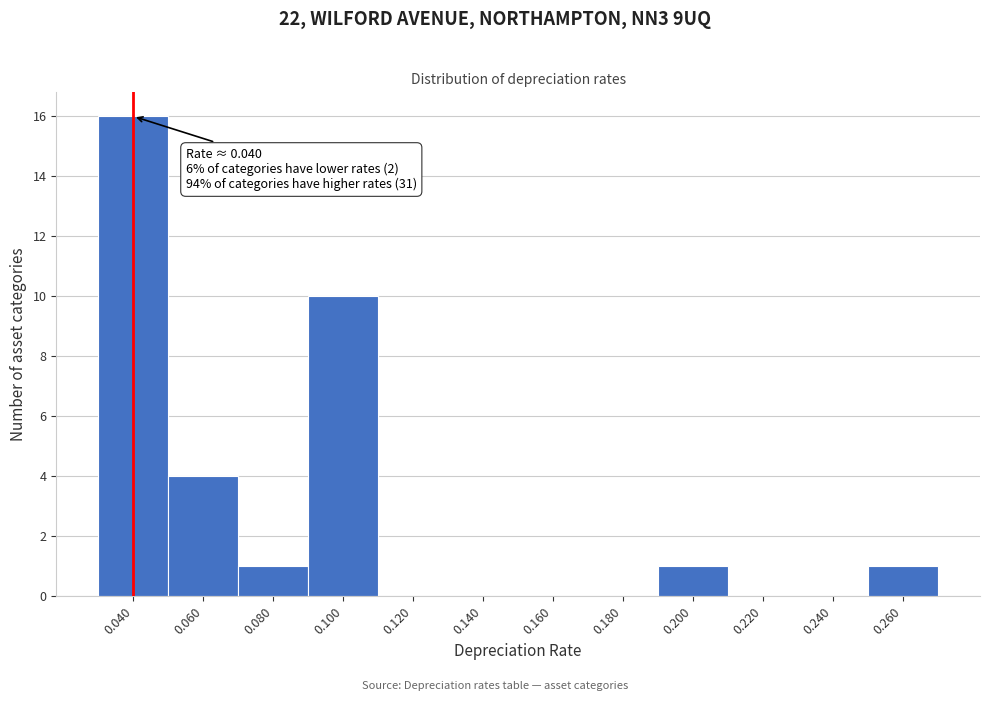

Which range on the x-axis has the tallest bar?

0.03 to 0.05